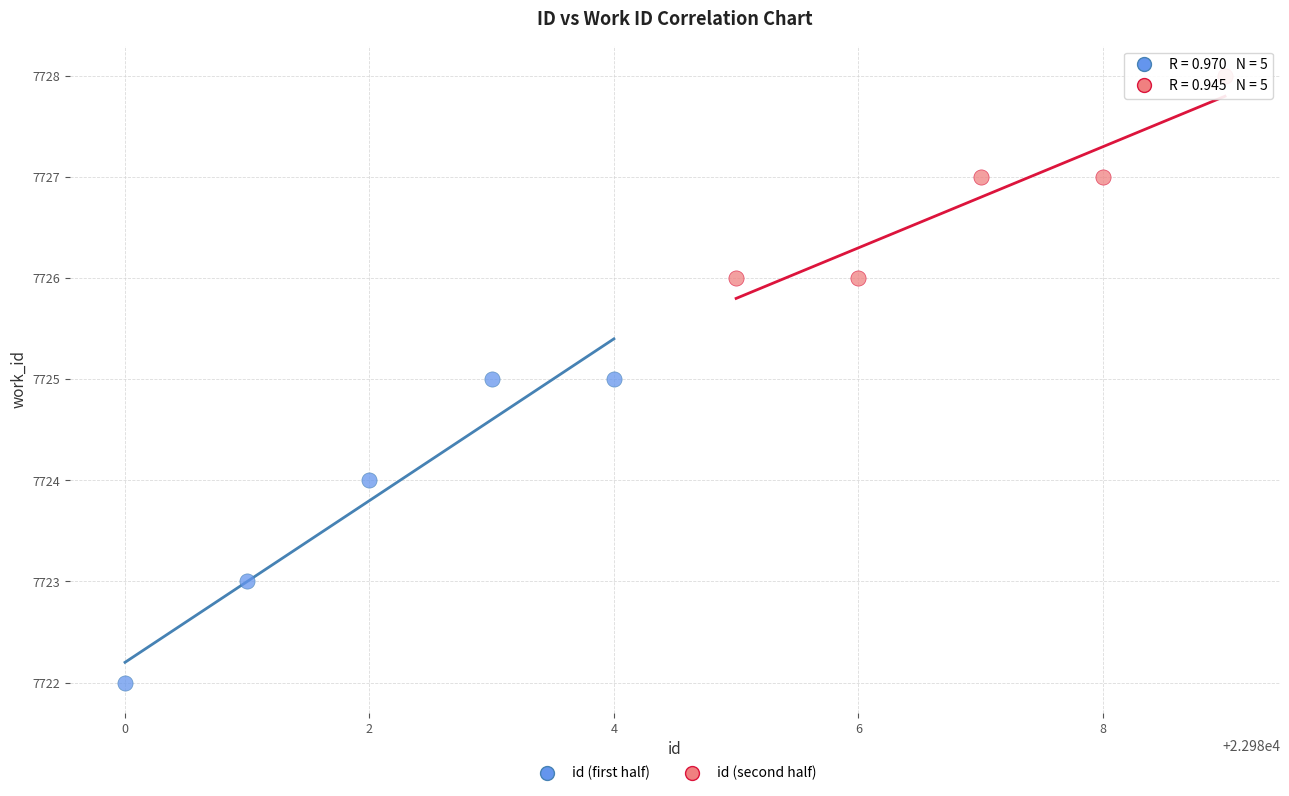

Which series contains the lowest Y value?

id (first half)